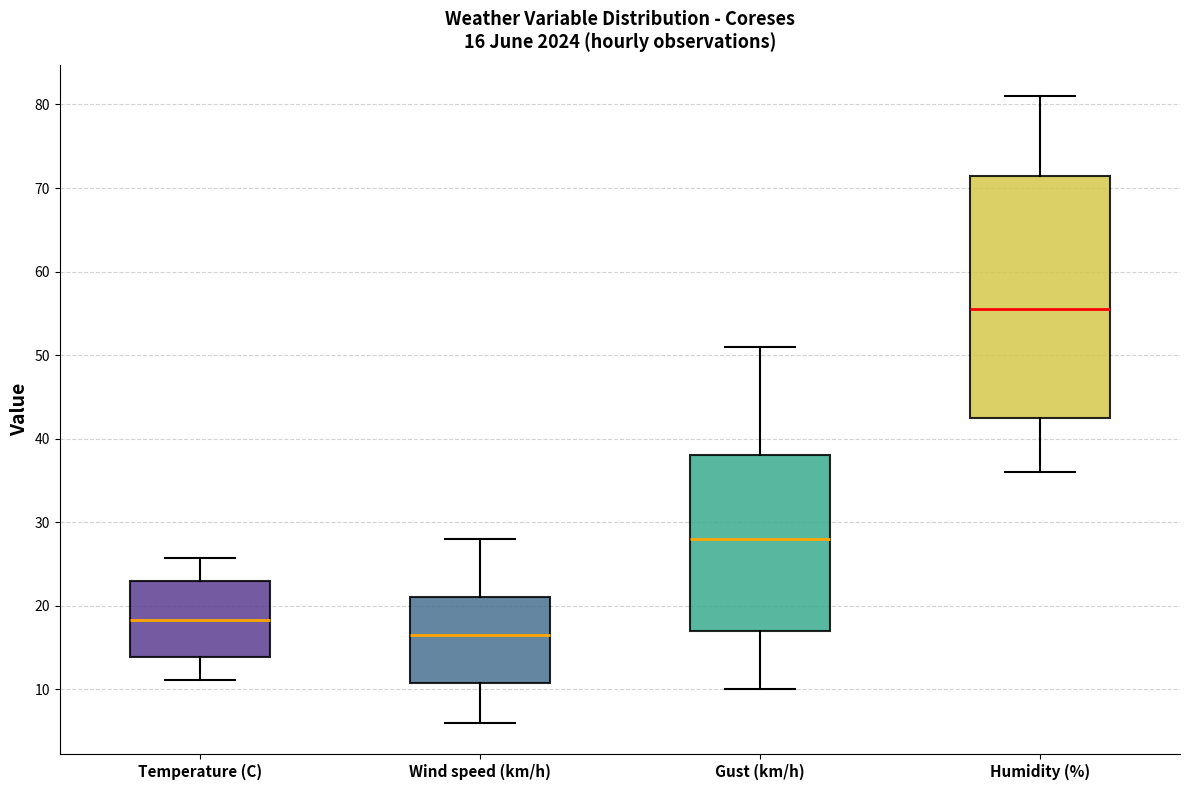

Which box's median line is the highest?

Humidity (%)